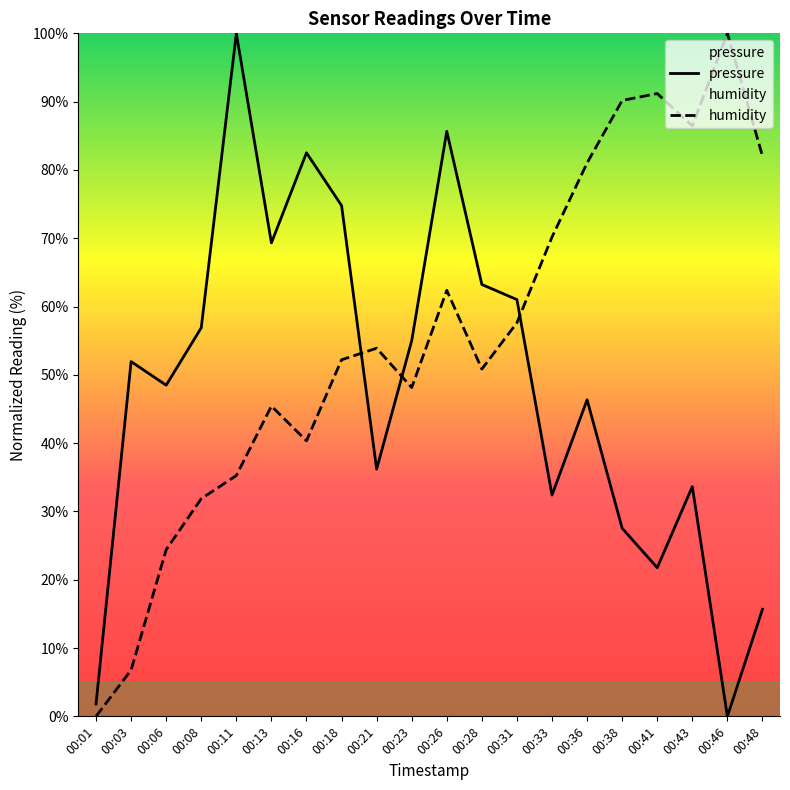

True or false: humidity and pressure cross at least once.

True